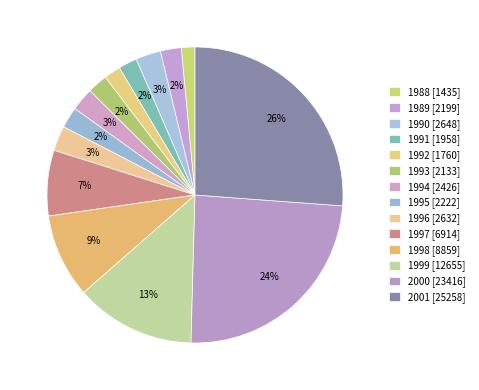

Is there a majority slice in this chart?

No